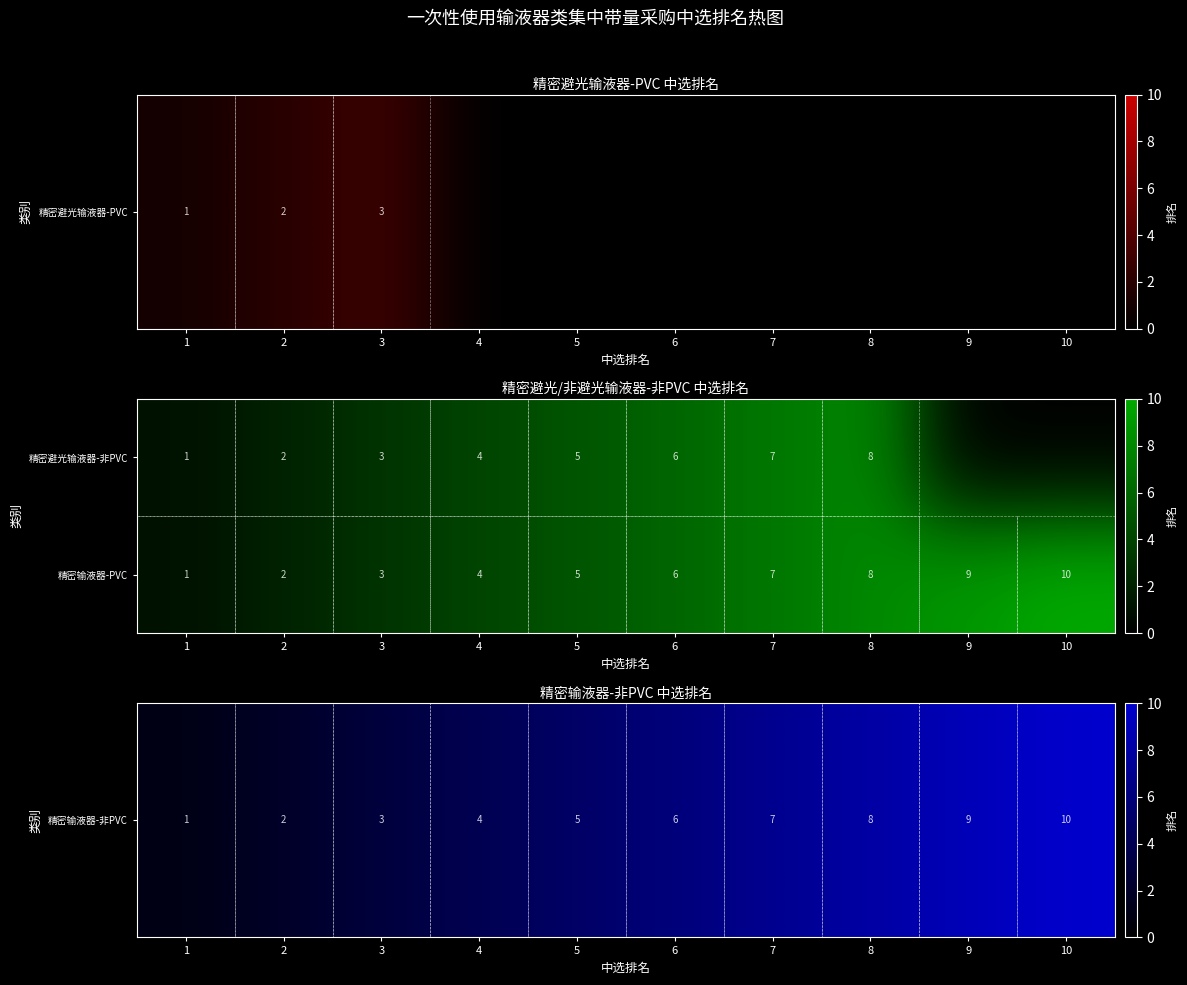

Which category has the highest value in the 精密输液器-PVC series?

10